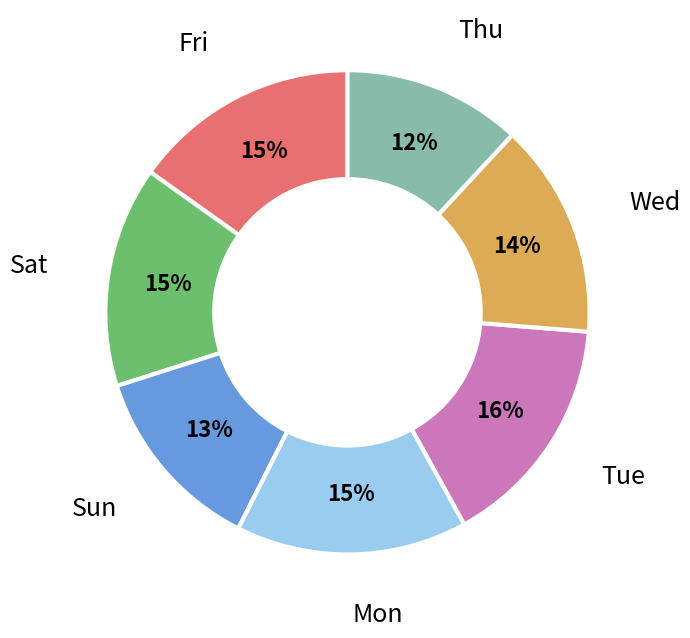

Is there a majority slice in this chart?

No